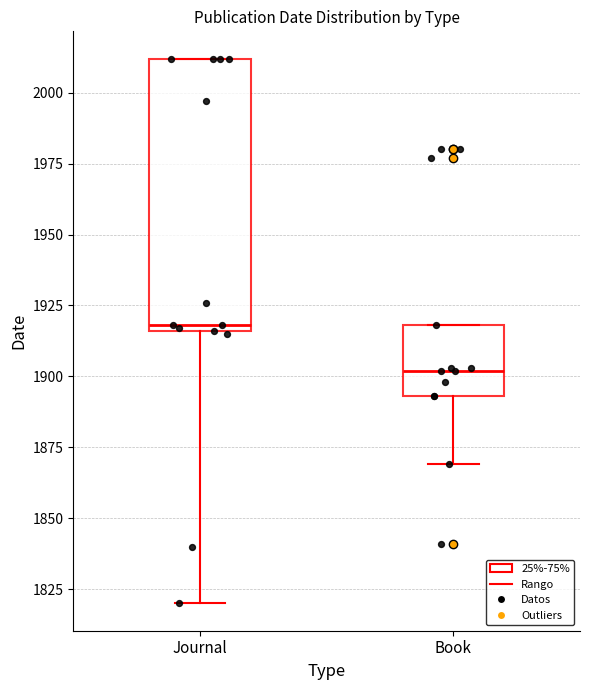

Reading left to right, read every box against the y-axis: the position of its median line, the range the box covers, and the ends of its whiskers. The values are not printed on the chart, so give them approximately, as read against the axis.

Journal: median 1920, box 1915 to 2010, whiskers 1820 to 2010
Book: median 1900, box 1895 to 1920, whiskers 1870 to 1920